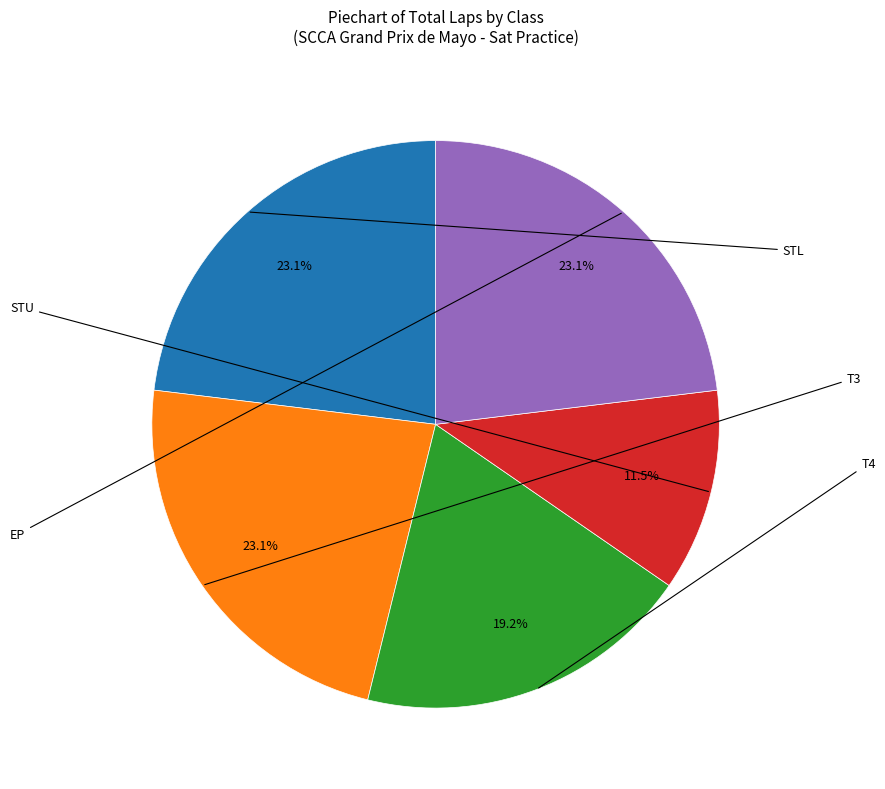

Is there any slice that represents more than half of the pie?

No